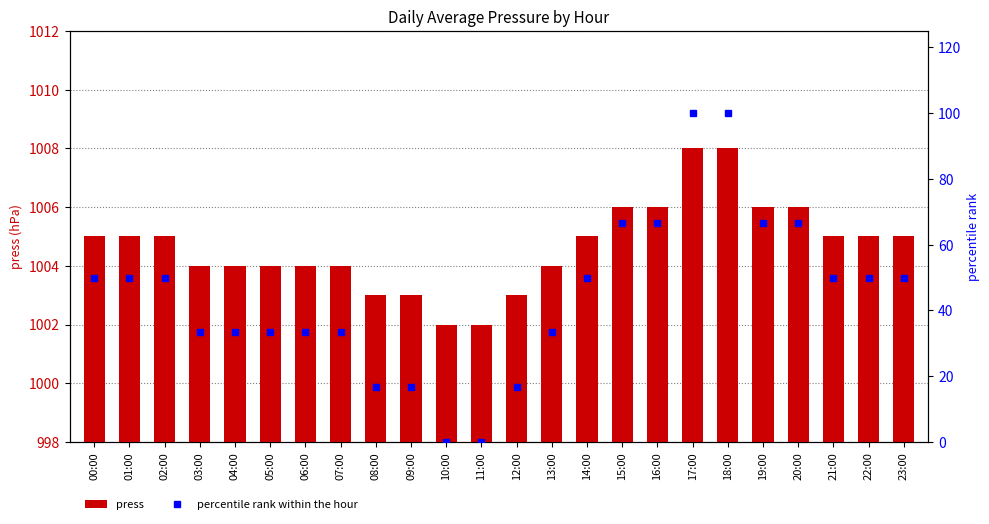

Does the chart contain stacked bars?

No